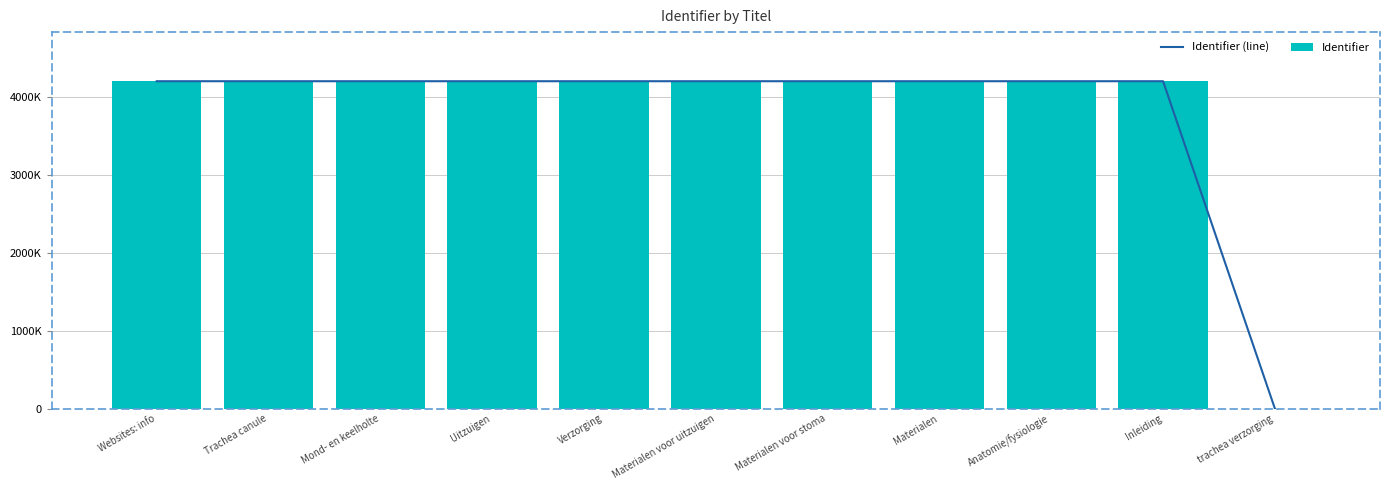

What position from the right is Websites: info?

11